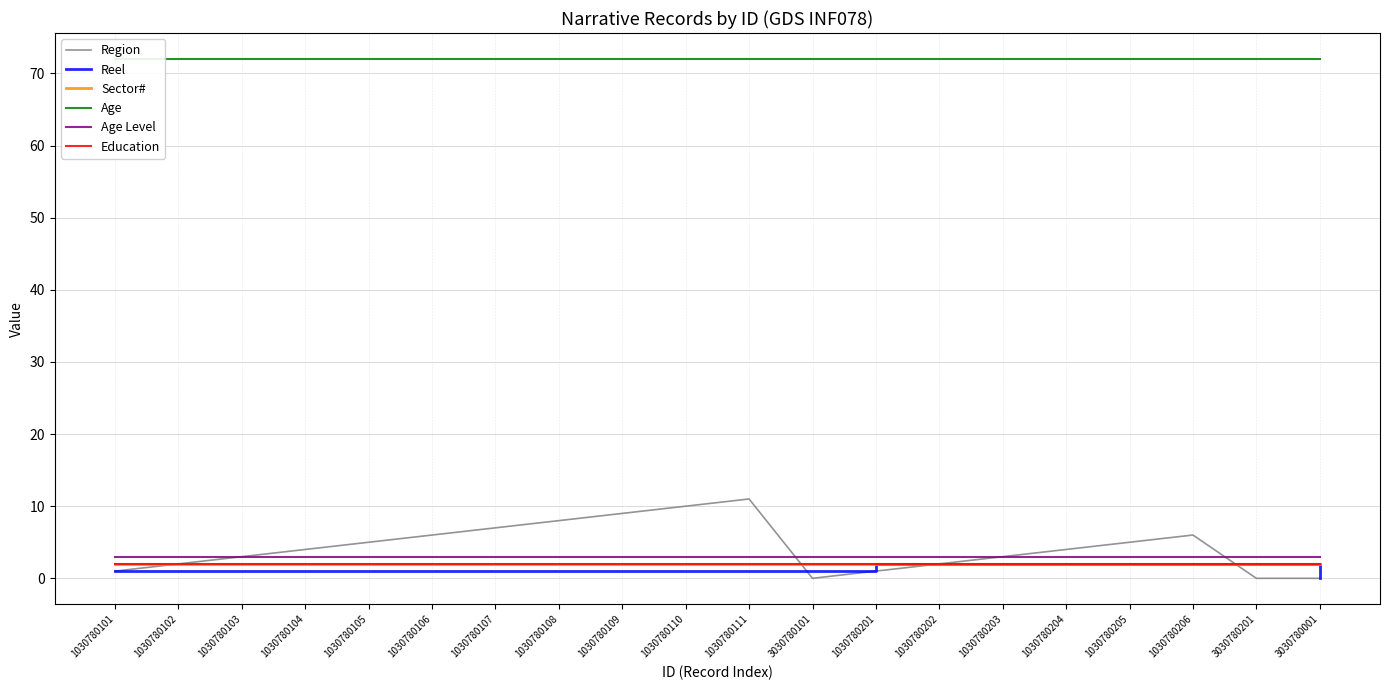

Which series has the widest spread of values?

Region